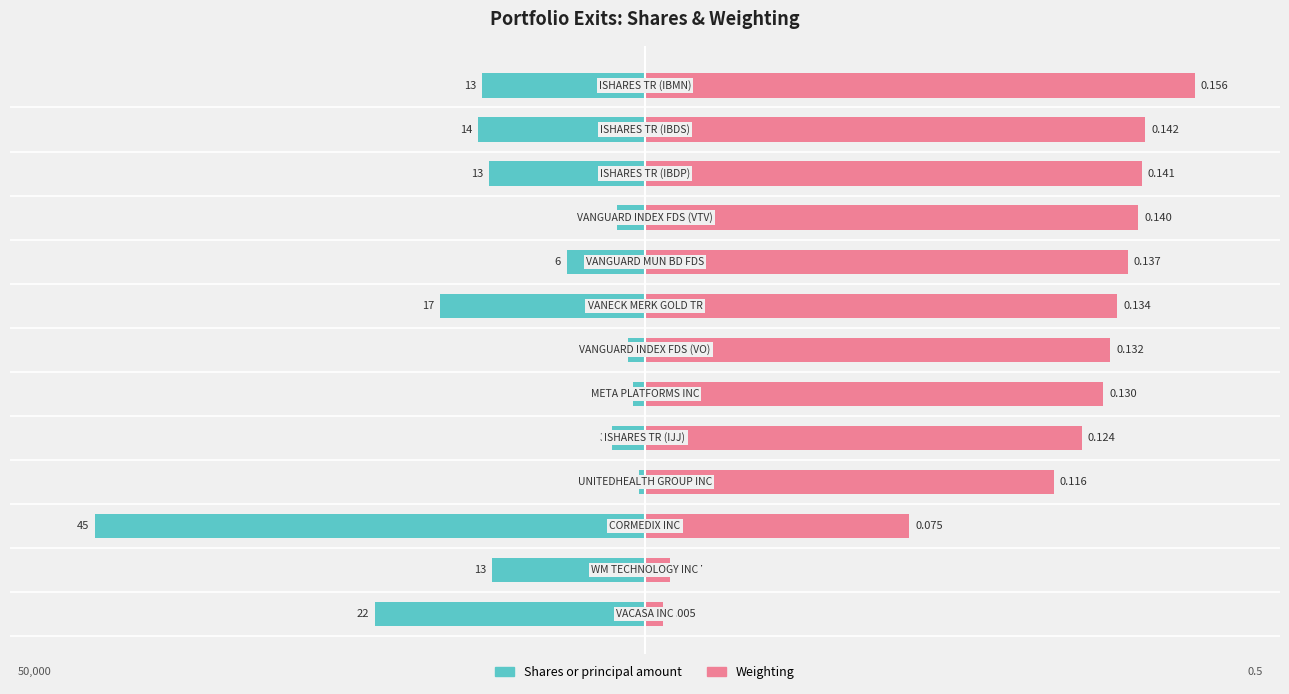

How many bars are there in total?

26